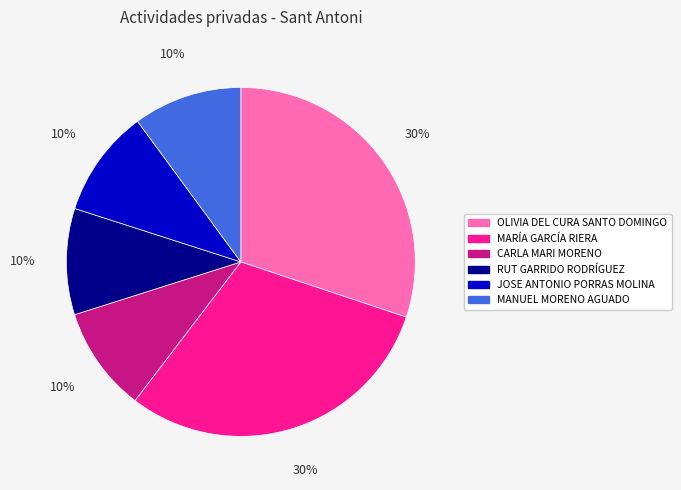

Is it true that RUT GARRIDO RODRÍGUEZ is 10% of the pie?

True